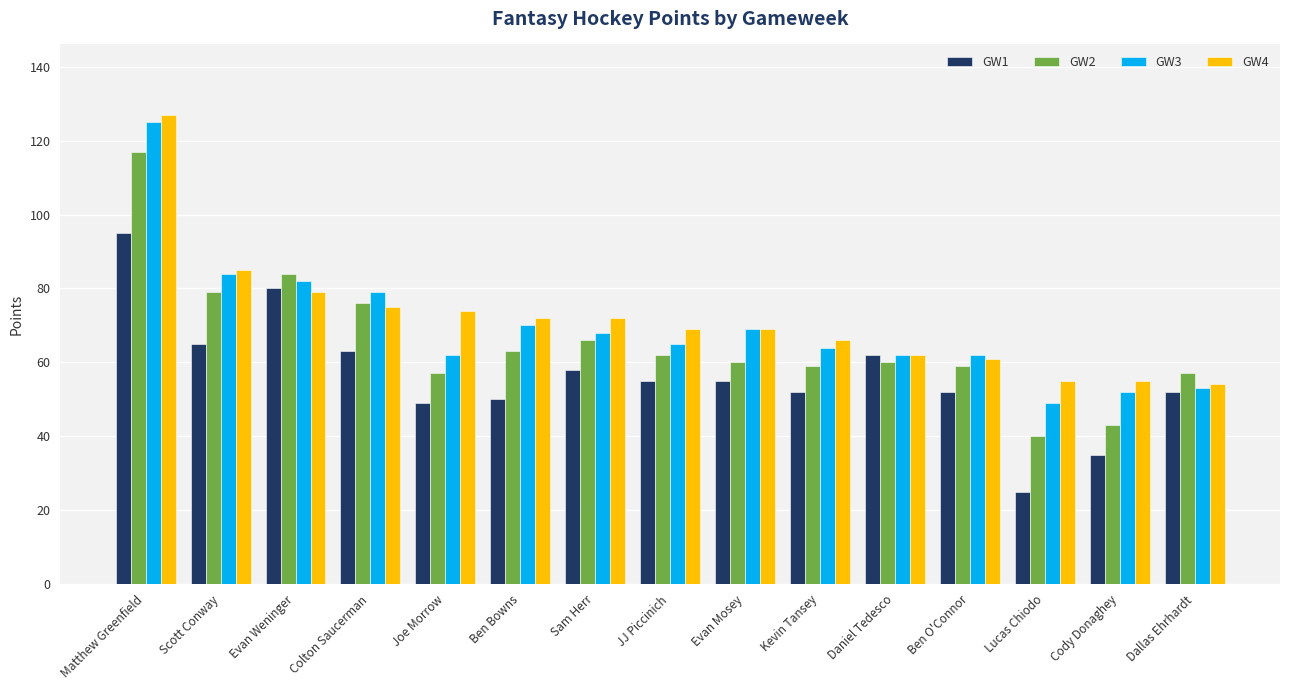

True or false: GW4 has a value of 28 at Dallas Ehrhardt.

False